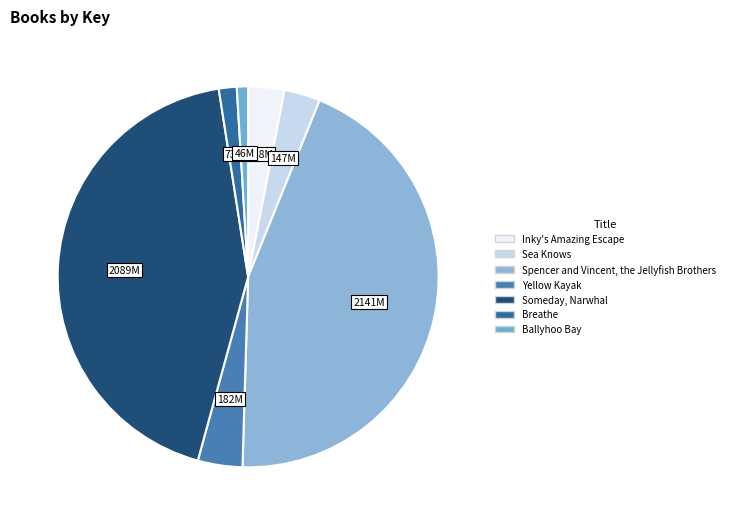

Between Spencer and Vincent, the Jellyfish Brothers and Inky's Amazing Escape, which is larger?

Spencer and Vincent, the Jellyfish Brothers